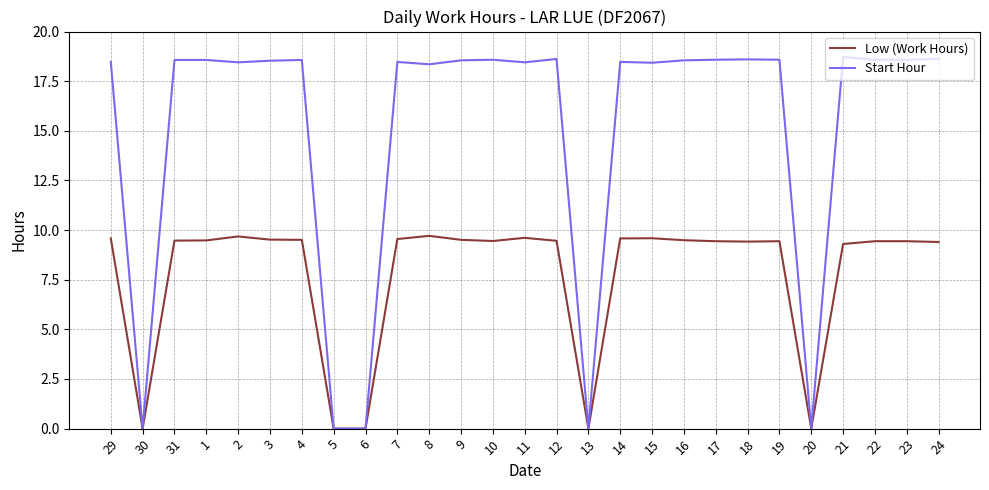

What is the highest value of the Start Hour series?

18.7